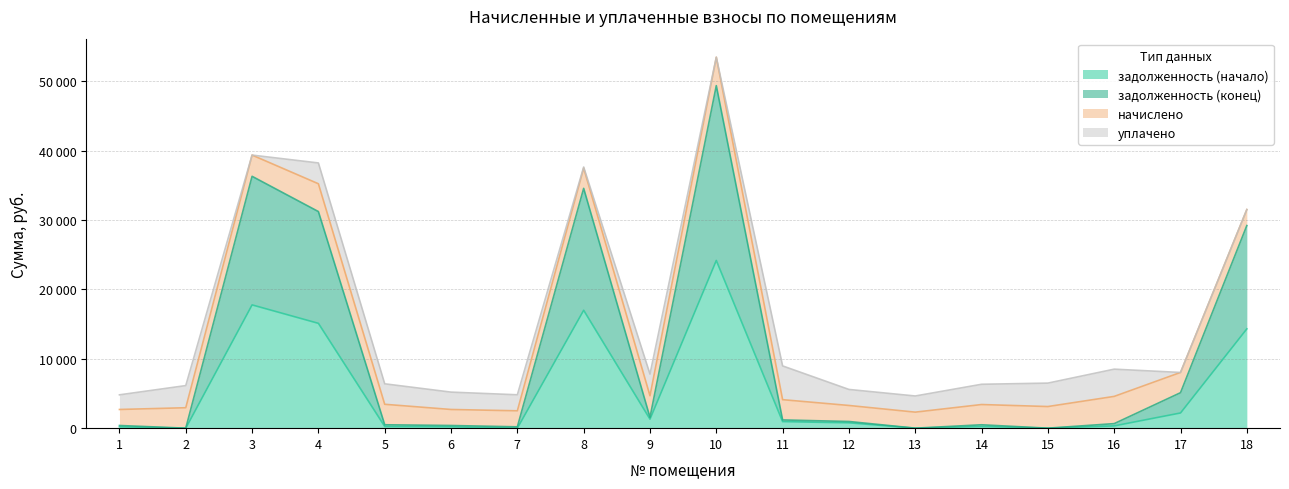

At which label does задолженность (начало) first exceed 769?

3